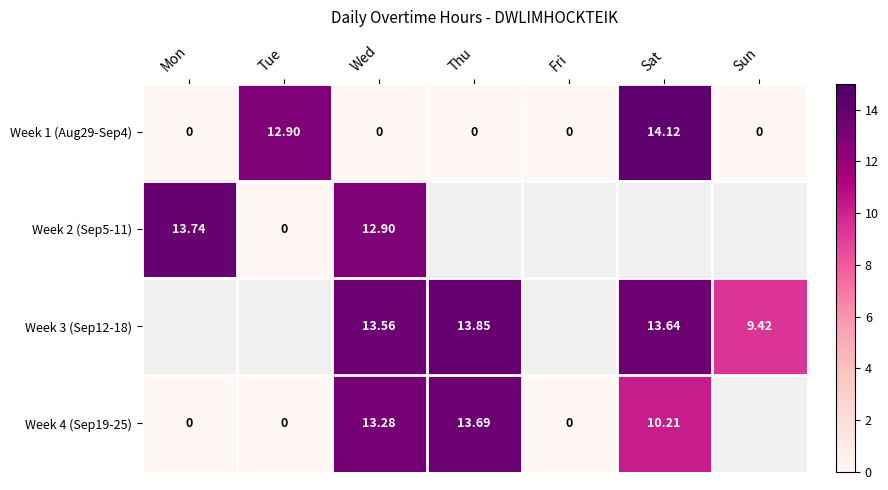

At which label does Week 3 (Sep12-18) first exceed 13?

Wed